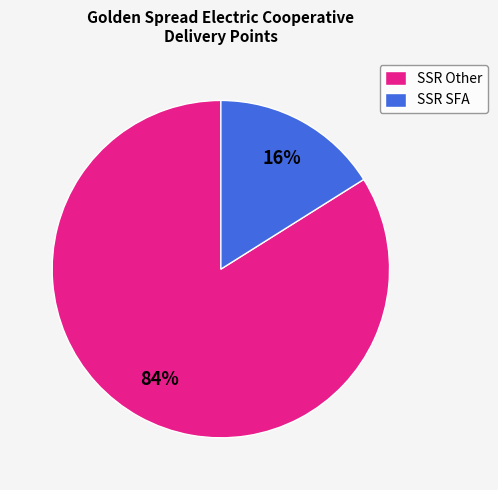

To the nearest percent, what is the difference between the SSR Other and SSR SFA slice percentages?

68%